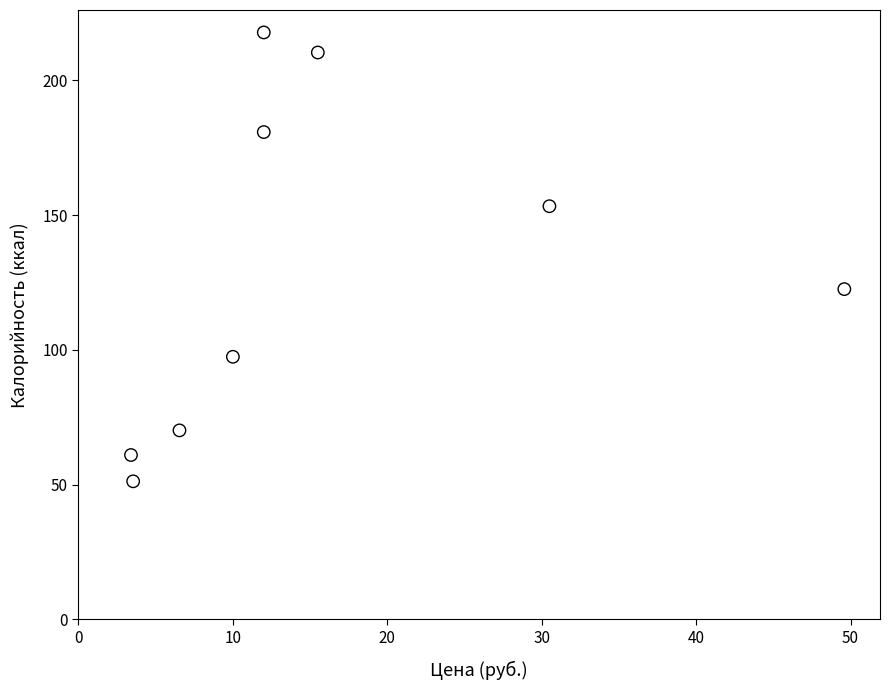

What is the range of X values (max minus min)?

46.2